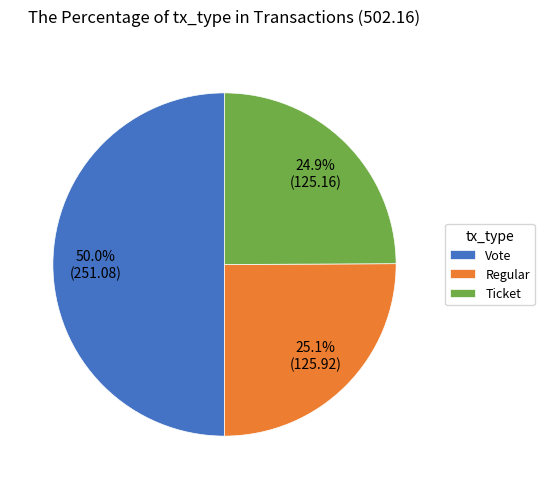

Between Vote and Regular, which is larger?

Vote